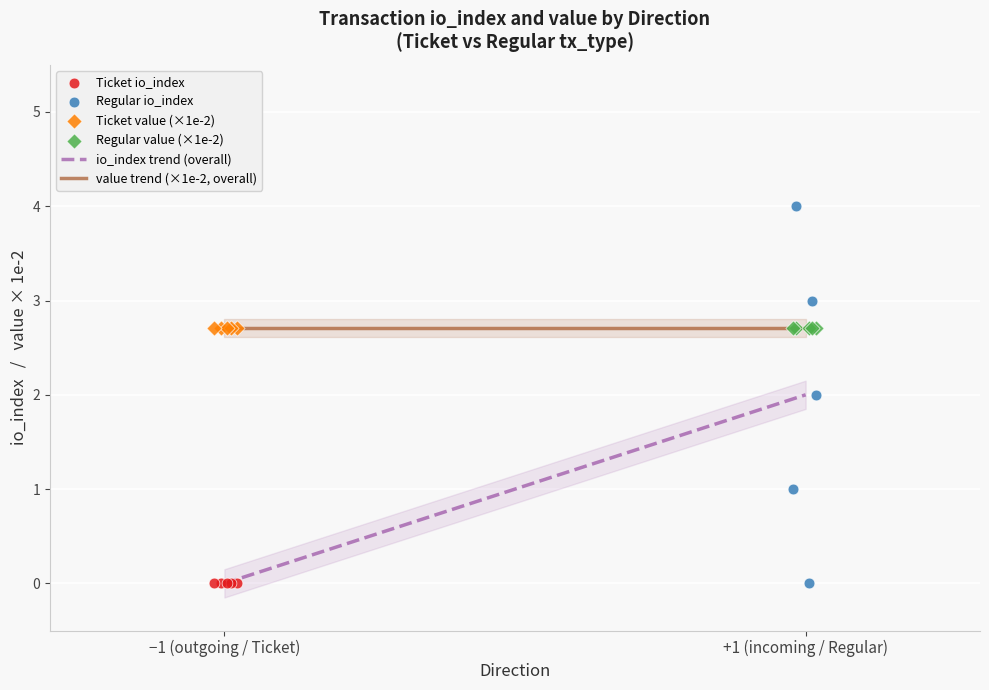

Which series contains the highest Y value?

Regular io_index